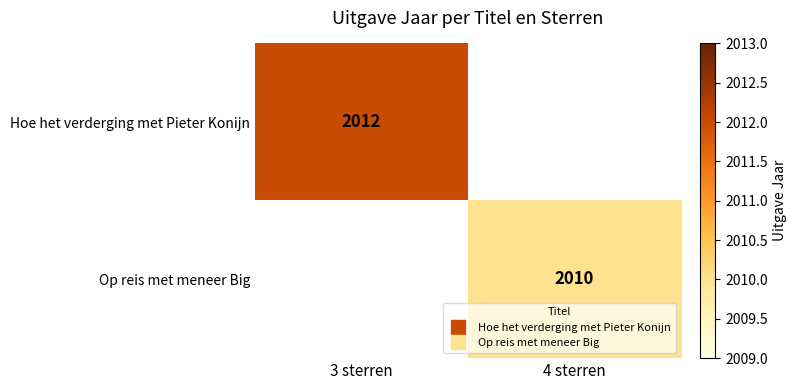

Rank the series by their maximum value, from highest to lowest.

Hoe het verderging met Pieter Konijn, Op reis met meneer Big